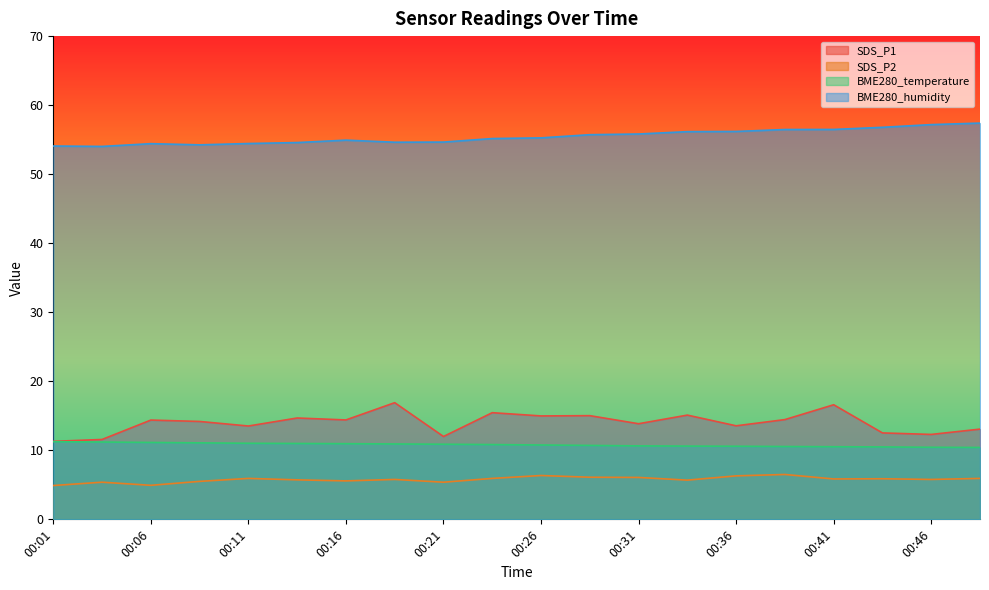

Does the chart have visible grid lines?

No